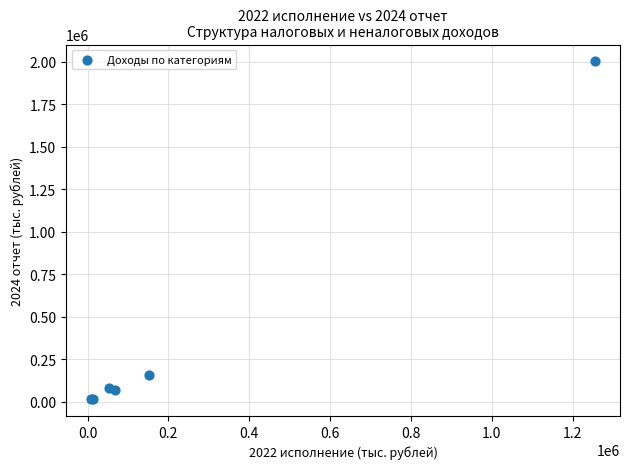

What Y value in the scatter plot is closest to 1008075?

155507.4